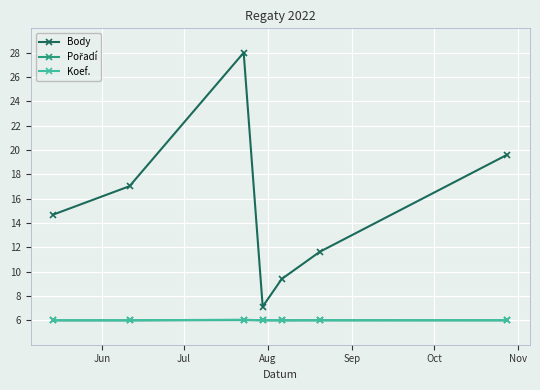

Does the chart display data point markers on the line(s)?

Yes